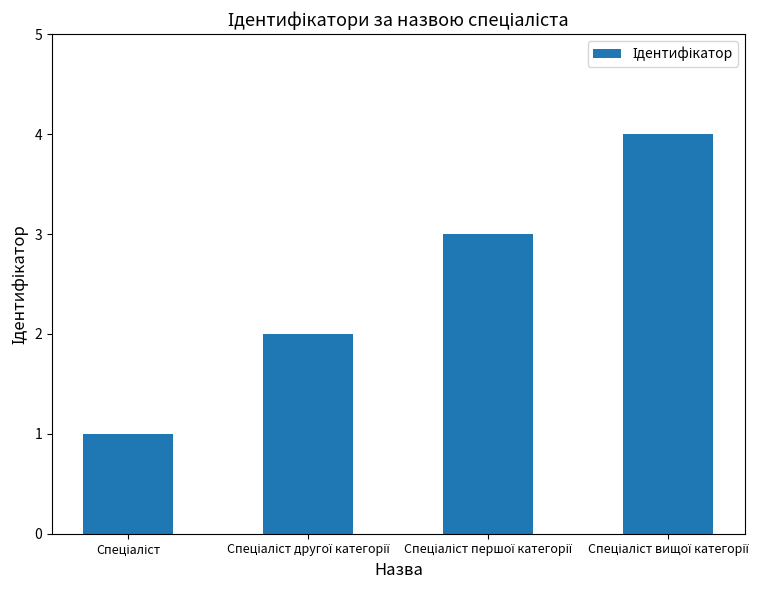

How many categories are shown in the chart?

4